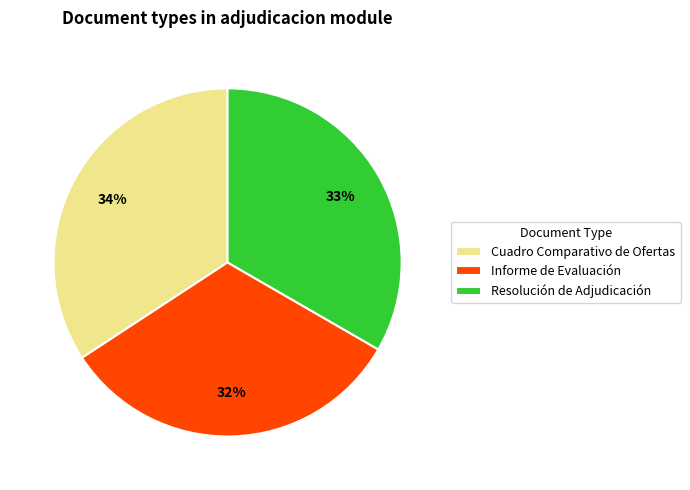

Is there any slice that represents more than half of the pie?

No